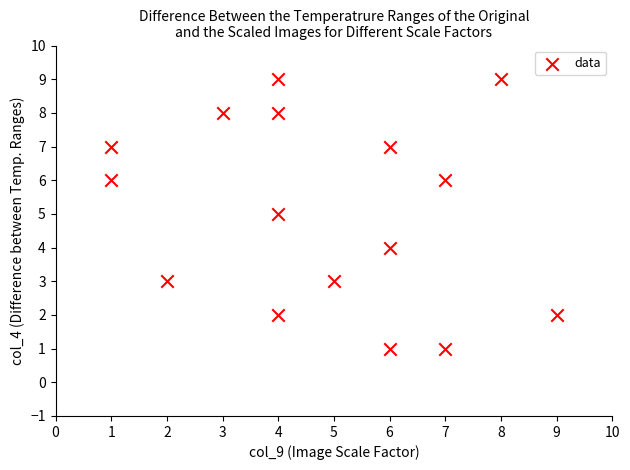

What is the range of X values (max minus min)?

8